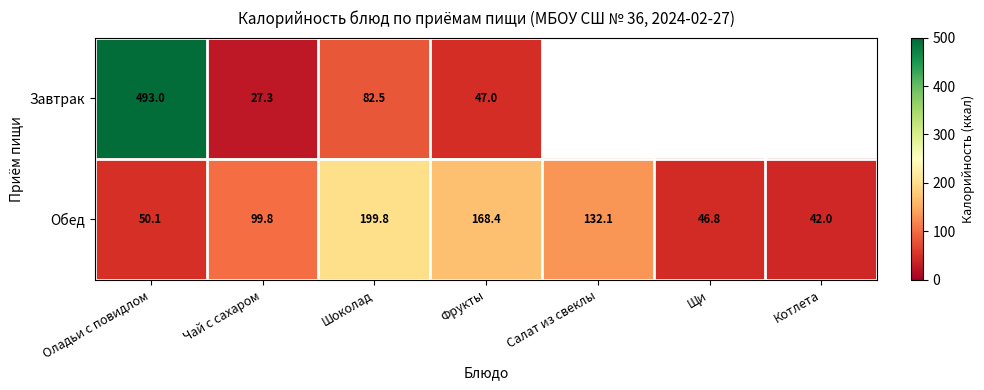

Which has a higher value, Фрукты or Оладьи с повидлом?

Оладьи с повидлом